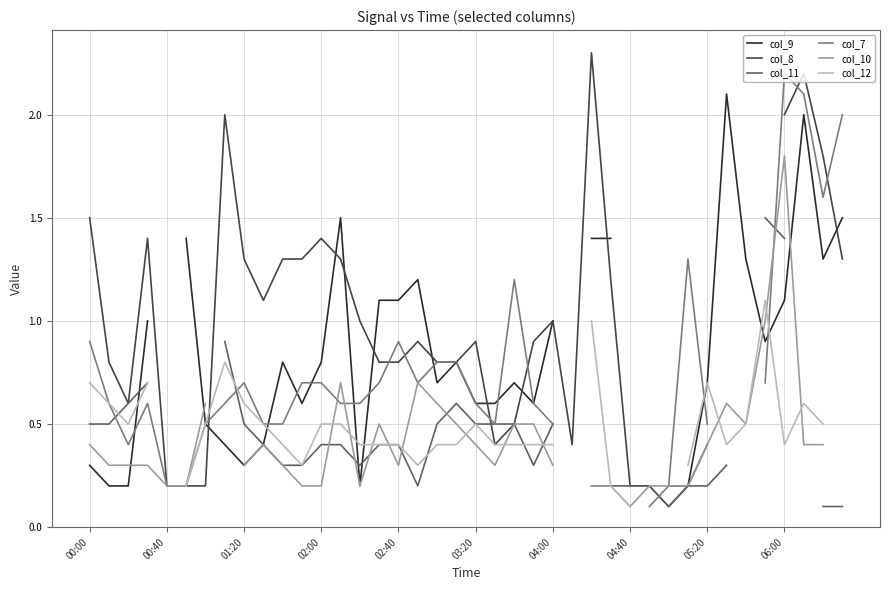

At which category is the sum across all series the highest?

06:00